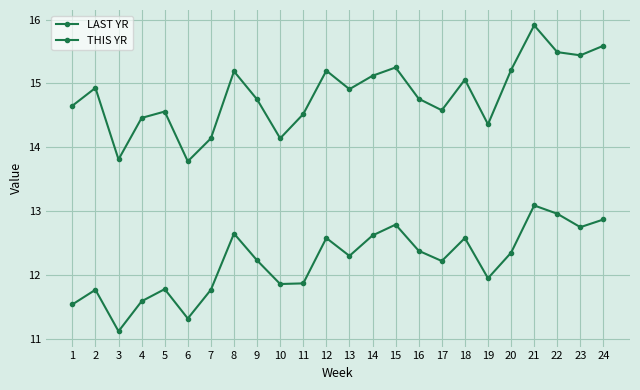

The value of THIS YR at 22 is 15.5. True or false?

True